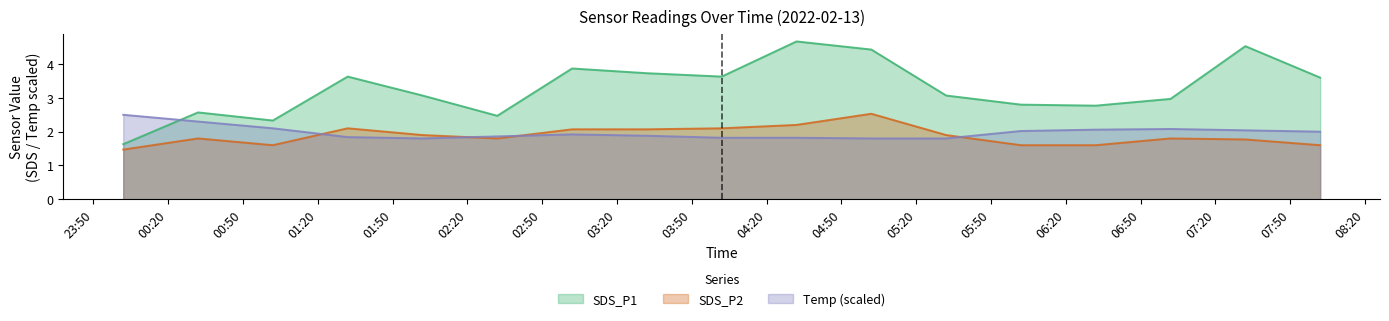

What is the greatest value displayed?

4.7